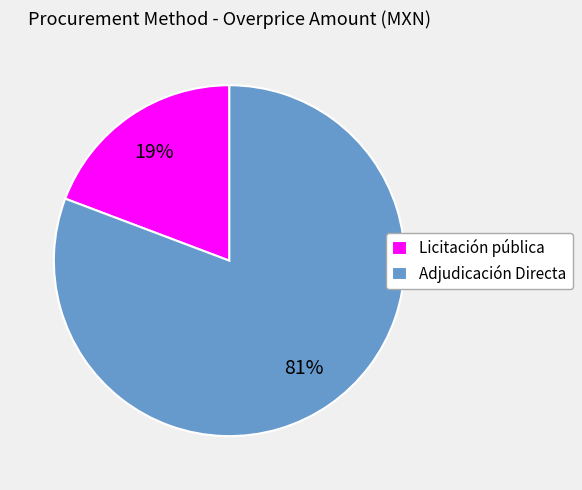

Which category accounts for the majority?

Adjudicación Directa